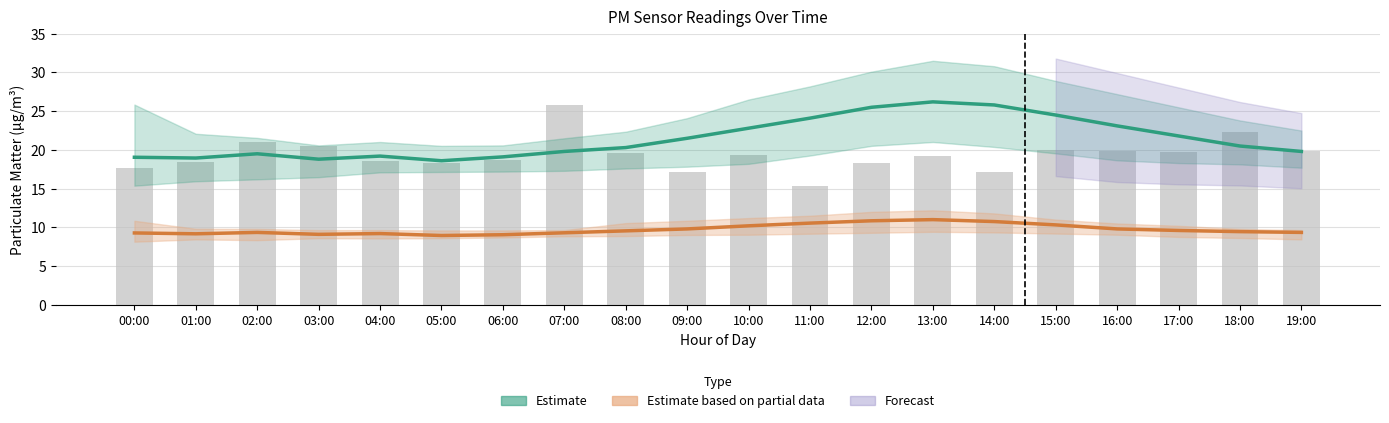

Which category has the highest value in the Observed P1 series?

07:00